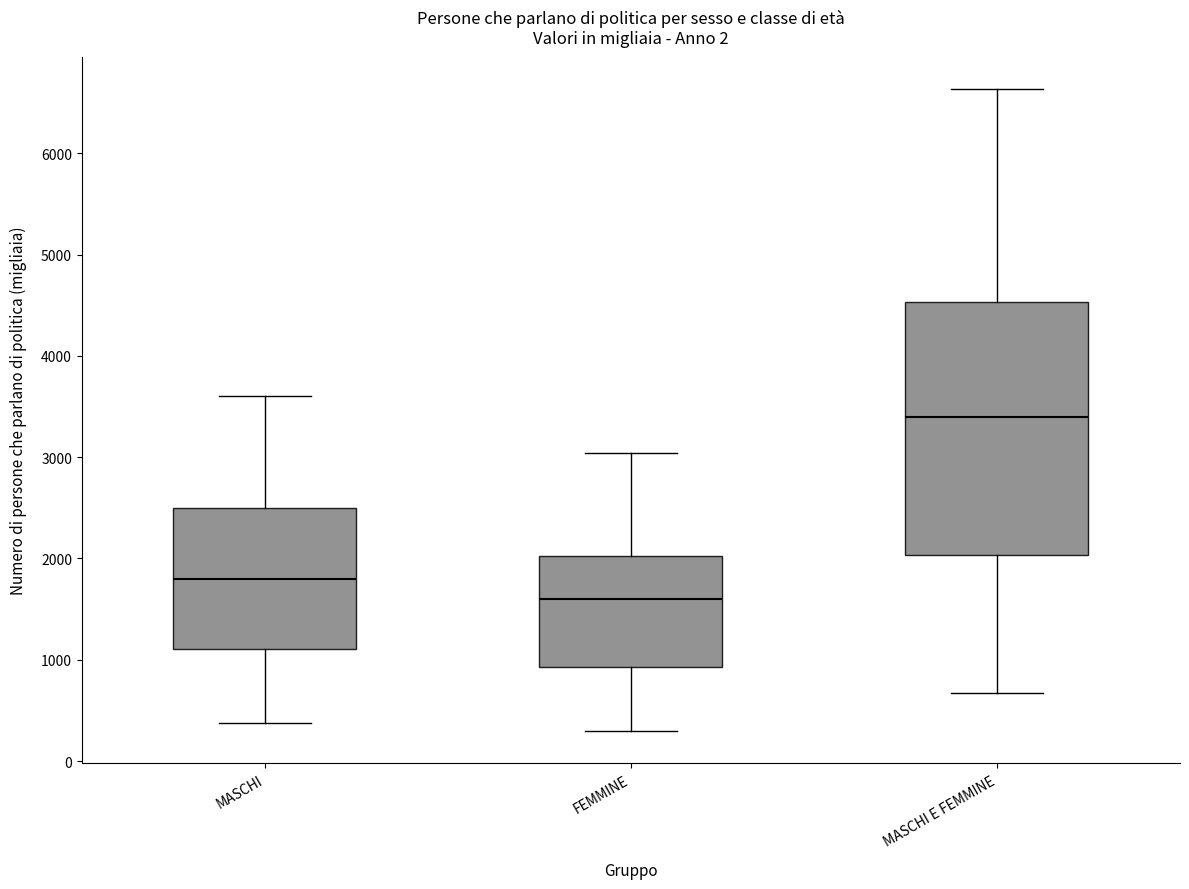

Reading left to right, transcribe this box plot: for each box, give where its median line is, the range the box spans, and where its two whiskers end, as read against the y-axis. The values are not printed on the chart, so give them approximately, as read against the axis.

MASCHI: median 1800, box 1100 to 2500, whiskers 400 to 3600
FEMMINE: median 1600, box 900 to 2000, whiskers 300 to 3000
MASCHI E FEMMINE: median 3400, box 2000 to 4500, whiskers 700 to 6600